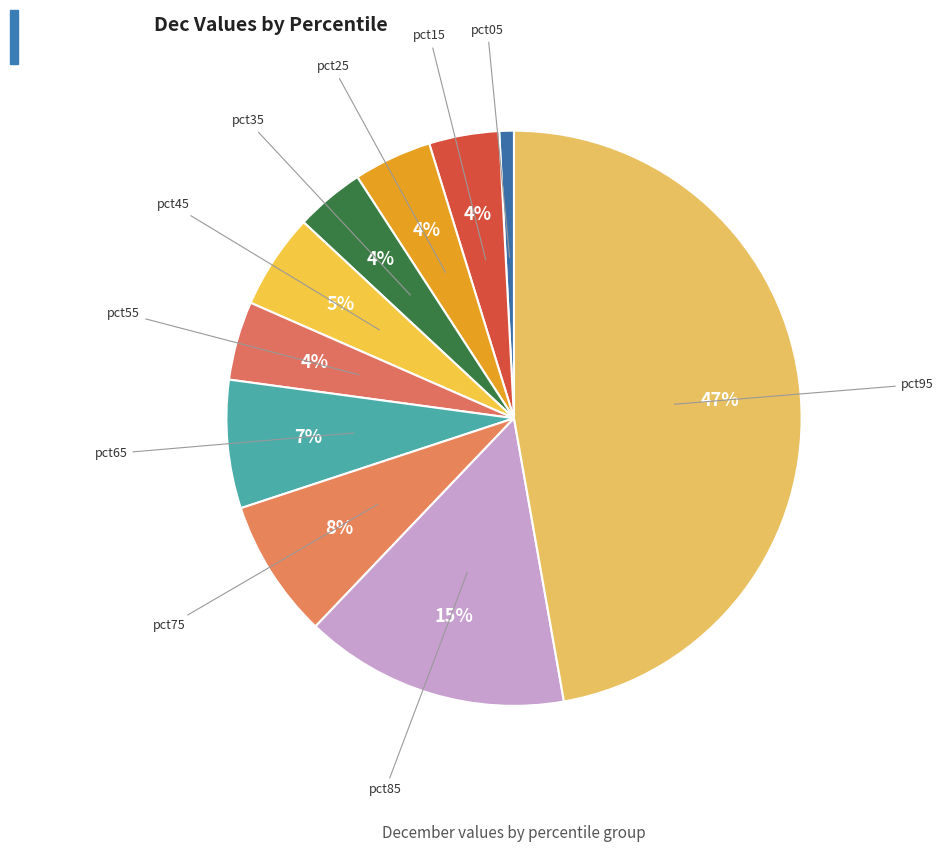

True or false: pct65 accounts for 1% of the total.

False